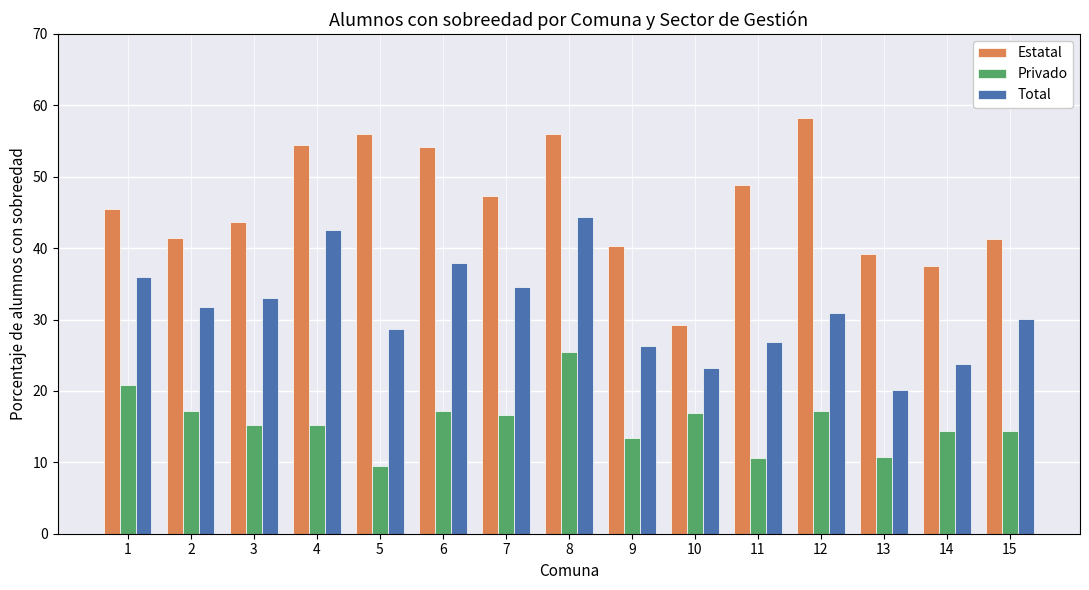

At 14, list the series in order from smallest to largest.

Privado, Total, Estatal